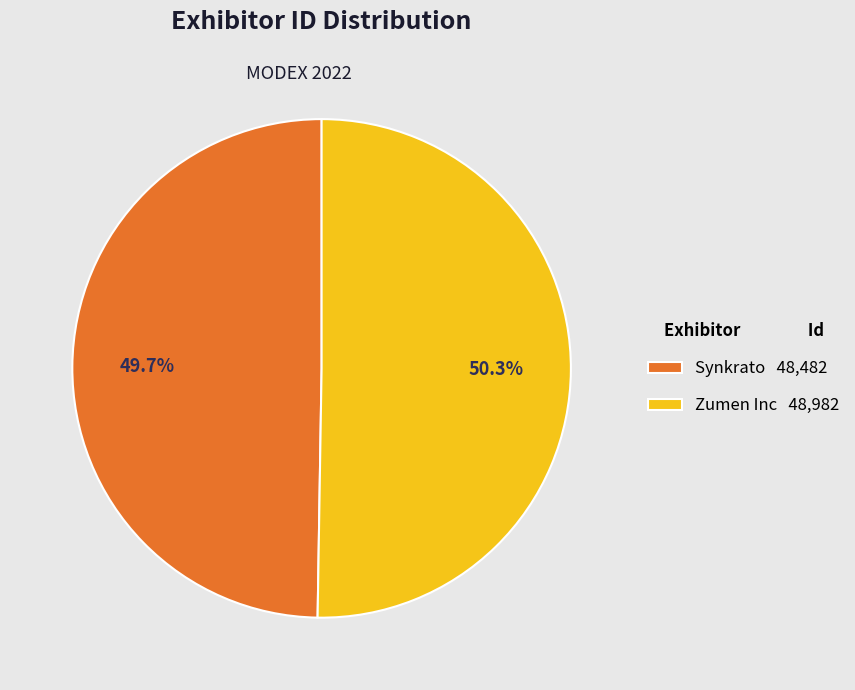

How many slices are in this pie chart?

2